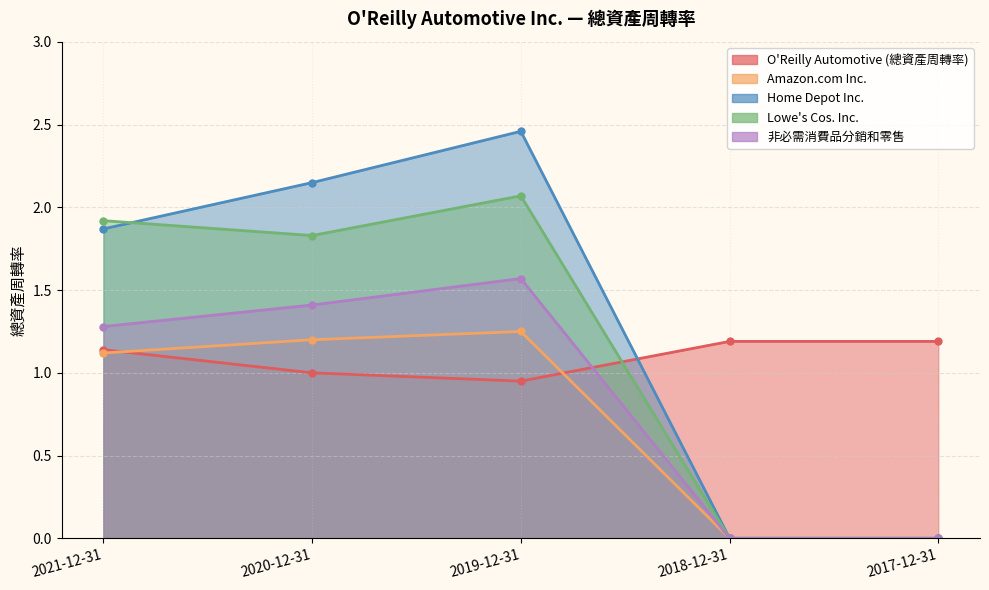

At which category does Home Depot Inc. reach its first local peak?

2019-12-31